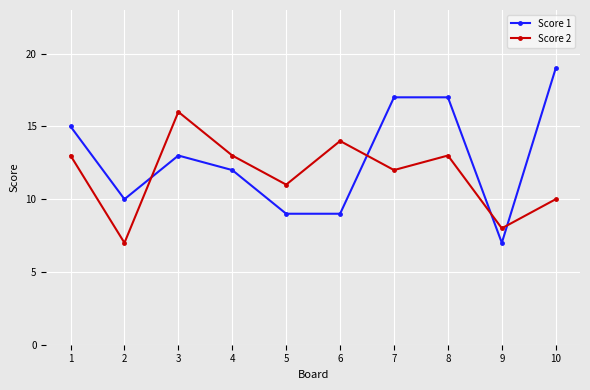

How many lines are shown in the chart?

2